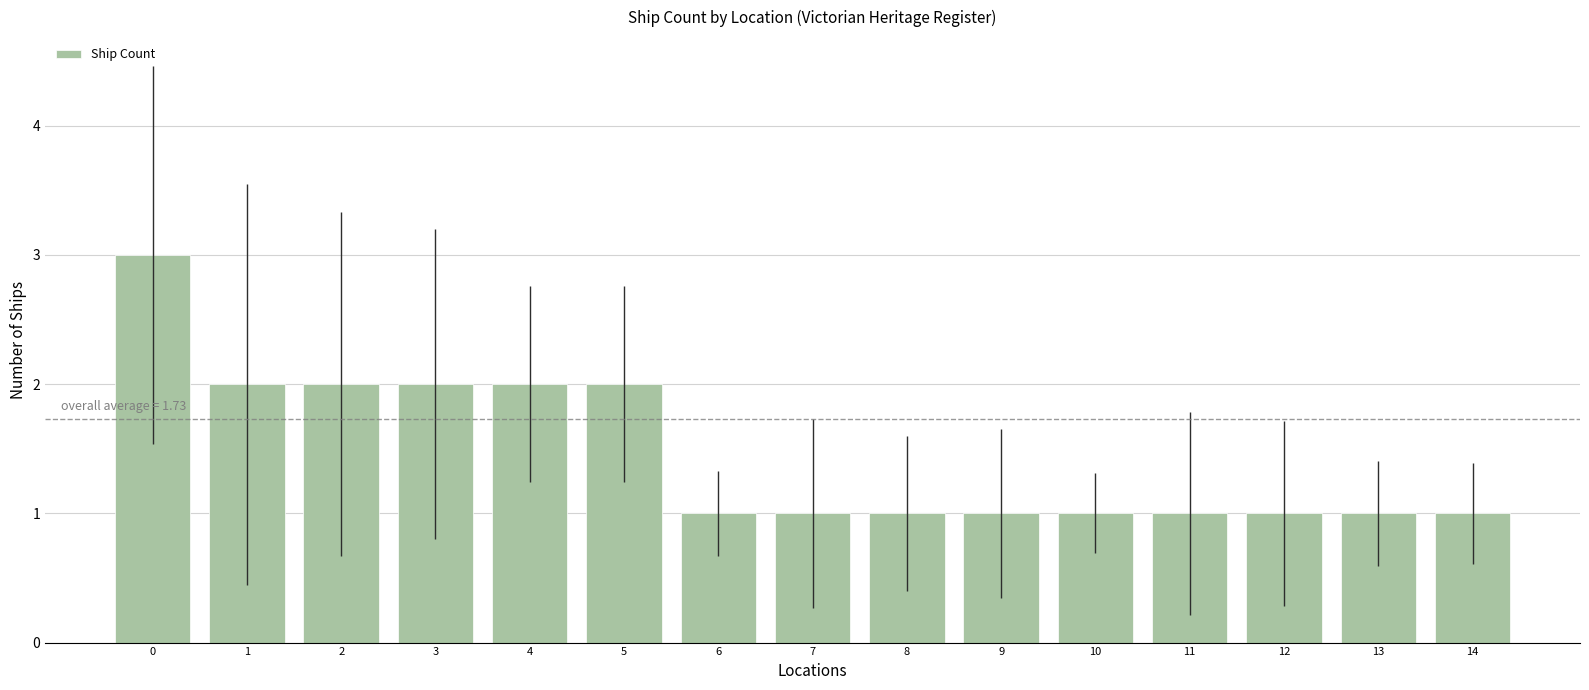

What is the difference between the maximum and minimum values?

2